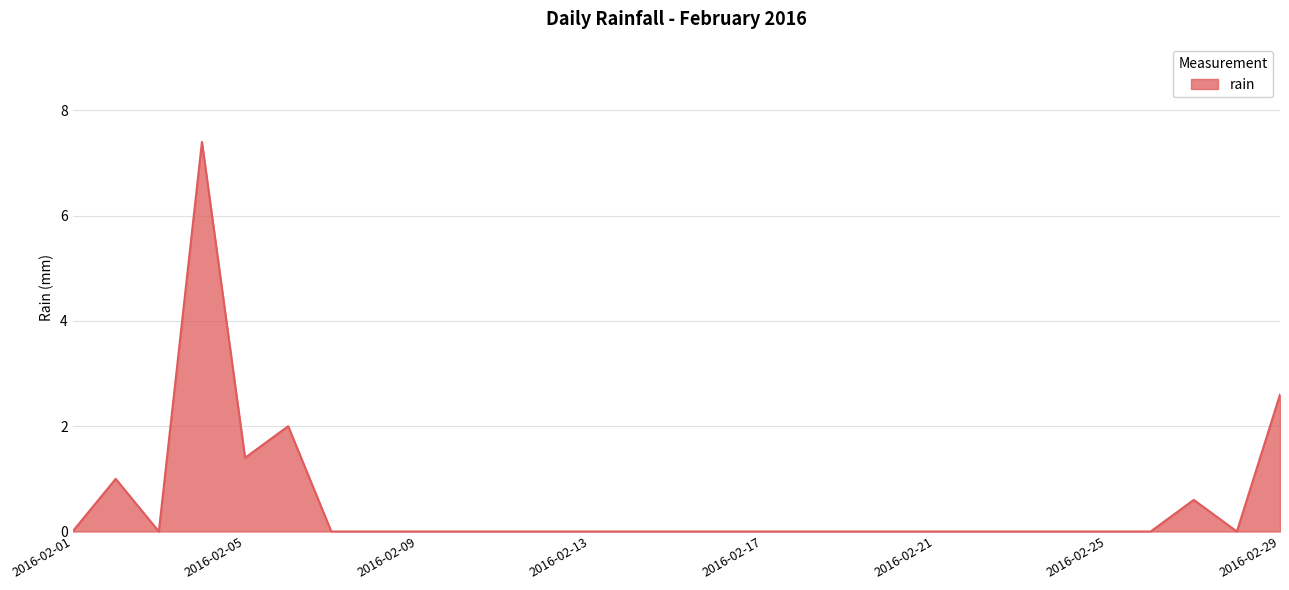

True or false: there are more than 1 points higher than both neighbors.

True